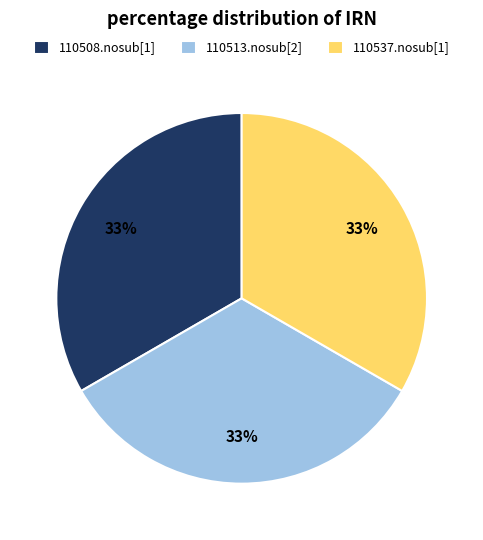

Does any single category account for the majority?

No